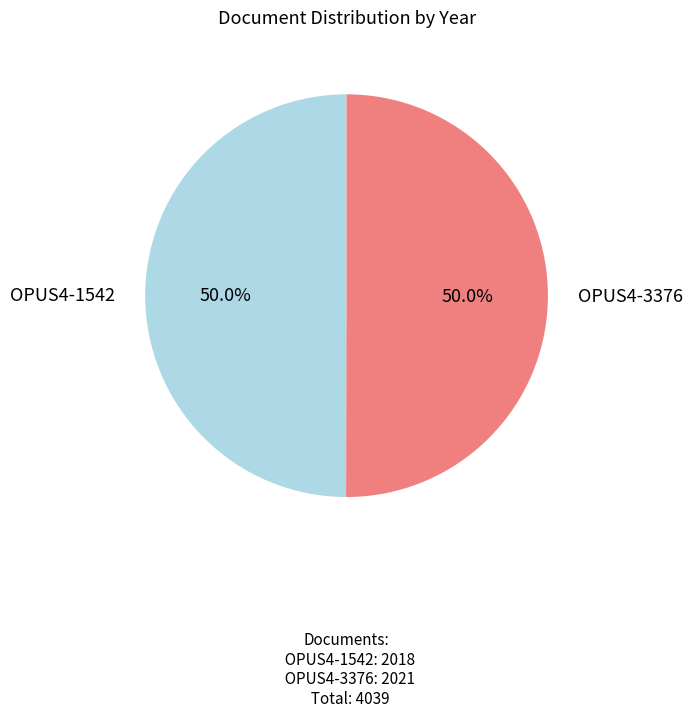

Count the number of slices in the pie.

2